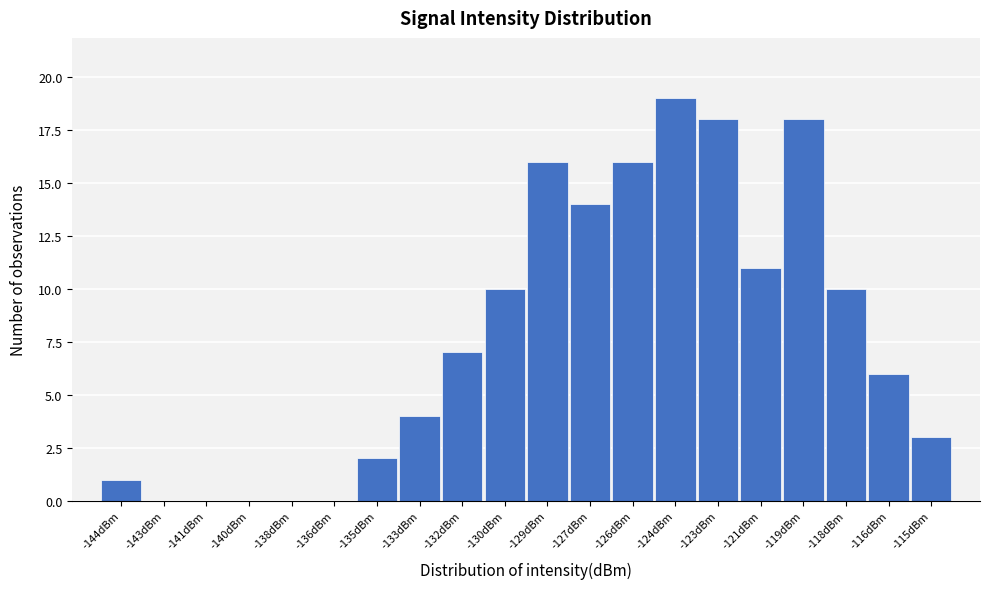

Reading left to right, what are all the values shown in this chart?

-144dBm=1	-143dBm=0	-141dBm=0	-140dBm=0	-138dBm=0	-136dBm=0	-135dBm=2	-133dBm=4	-132dBm=7	-130dBm=10	-129dBm=16	-127dBm=14	-126dBm=16	-124dBm=19	-123dBm=18	-121dBm=11	-119dBm=18	-118dBm=10	-116dBm=6	-115dBm=3